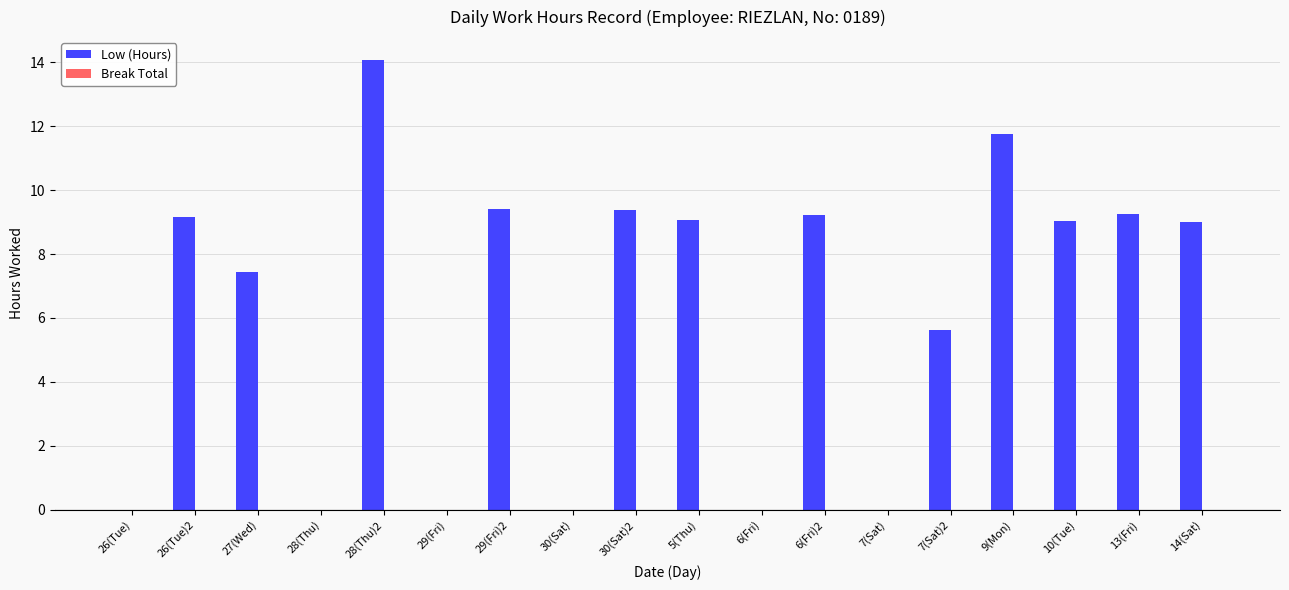

What is the sum of the values at 6(Fri)2 and 26(Tue)2?

18.4